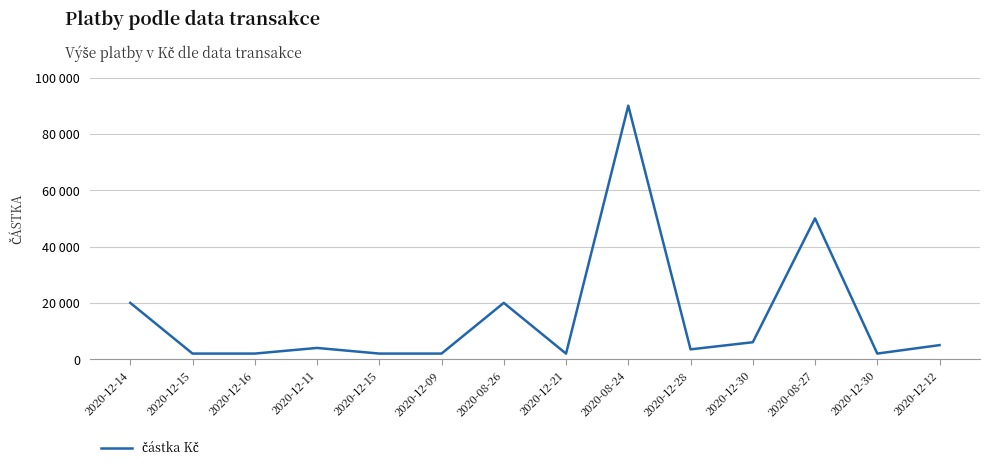

Which category has the highest value across all series?

2020-08-24